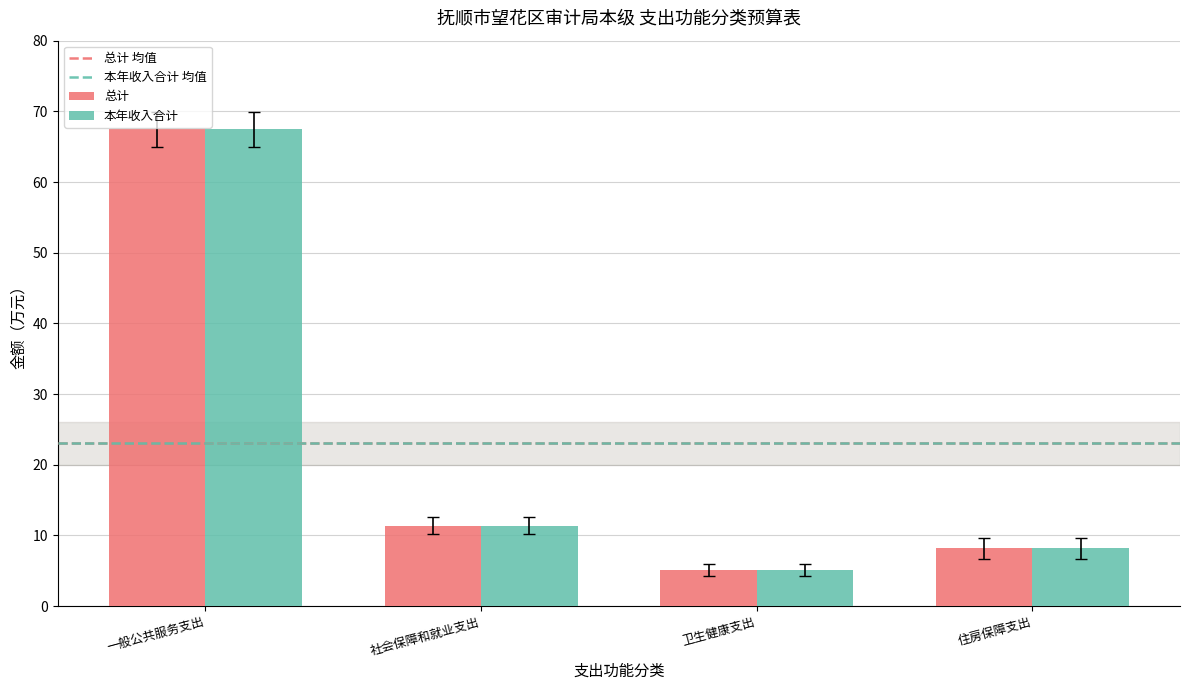

The value of 总计 at 一般公共服务支出 is 104.7. True or false?

False